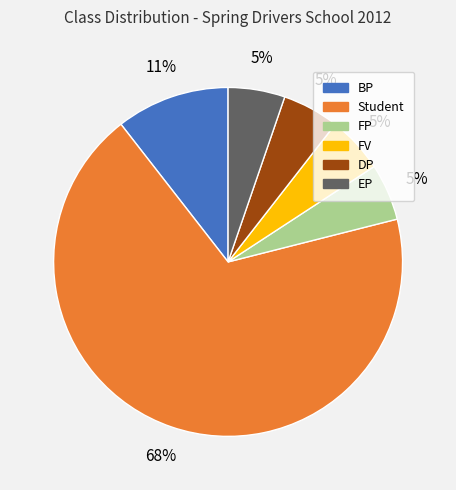

Which category has the biggest portion of the pie?

Student